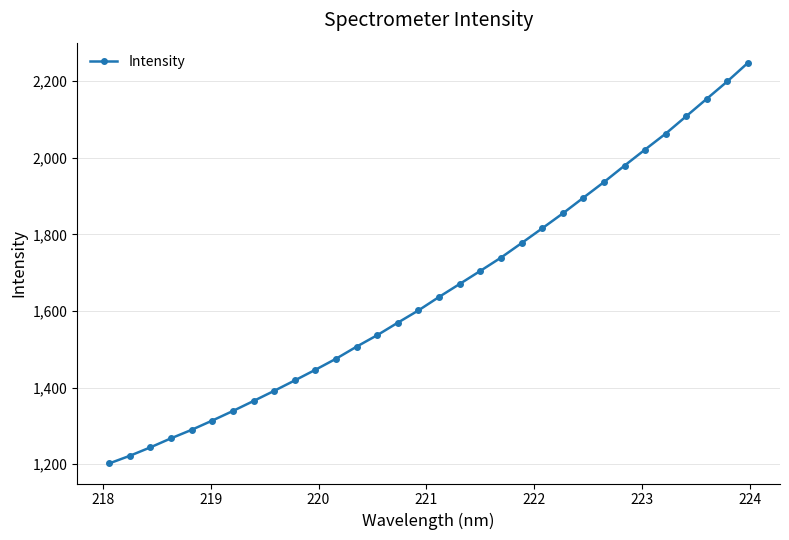

What is the greatest value displayed?

2248.2